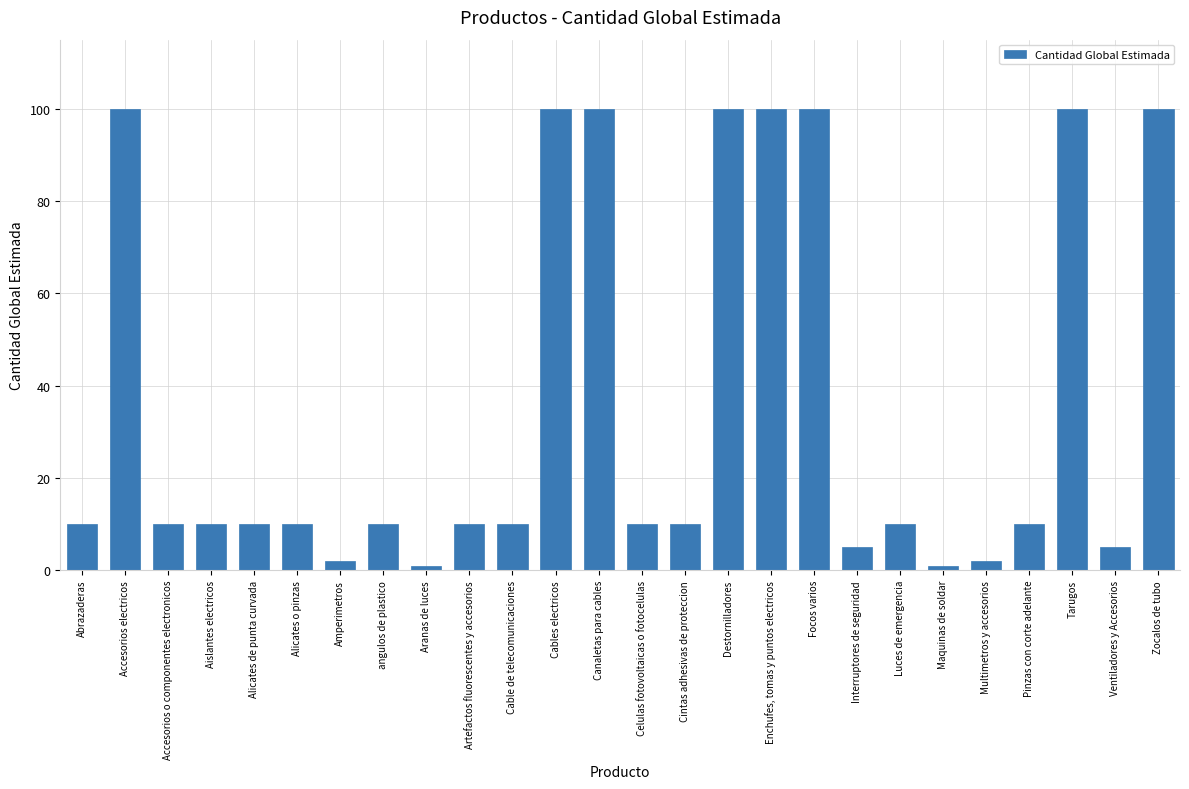

Reading left to right, what are all the values shown in this chart?

Abrazaderas=10	Accesorios electricos=100	Accesorios o componentes electronicos=10	Aislantes electricos=10	Alicates de punta curvada=10	Alicates o pinzas=10	Amperimetros=2	angulos de plastico=10	Aranas de luces=1	Artefactos fluorescentes y accesorios=10	Cable de telecomunicaciones=10	Cables electricos=100	Canaletas para cables=100	Celulas fotovoltaicas o fotocelulas=10	Cintas adhesivas de proteccion=10	Destornilladores=100	Enchufes, tomas y puntos electricos=100	Focos varios=100	Interruptores de seguridad=5	Luces de emergencia=10	Maquinas de soldar=1	Multimetros y accesorios=2	Pinzas con corte adelante=10	Tarugos=100	Ventiladores y Accesorios=5	Zocalos de tubo=100